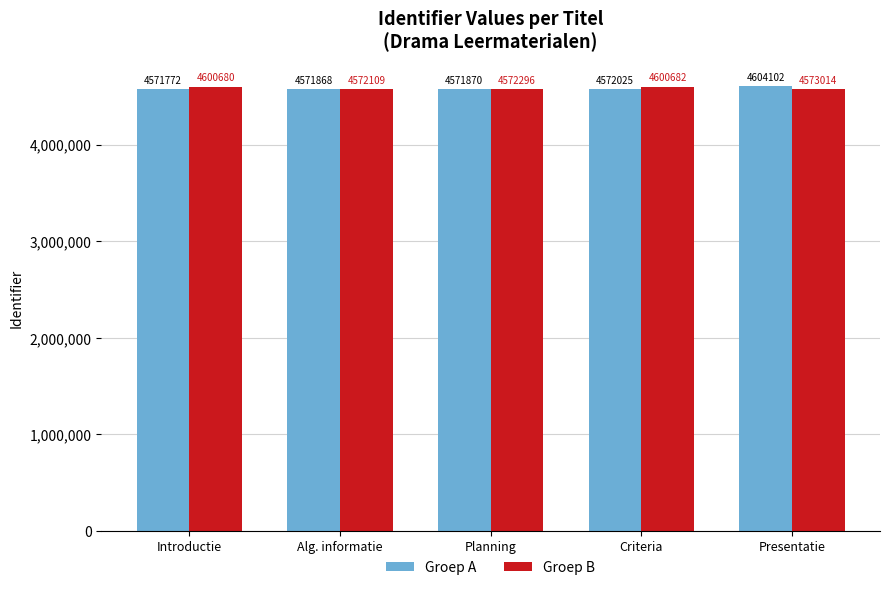

List the series in order of their overall mean, lowest first.

Groep A, Groep B